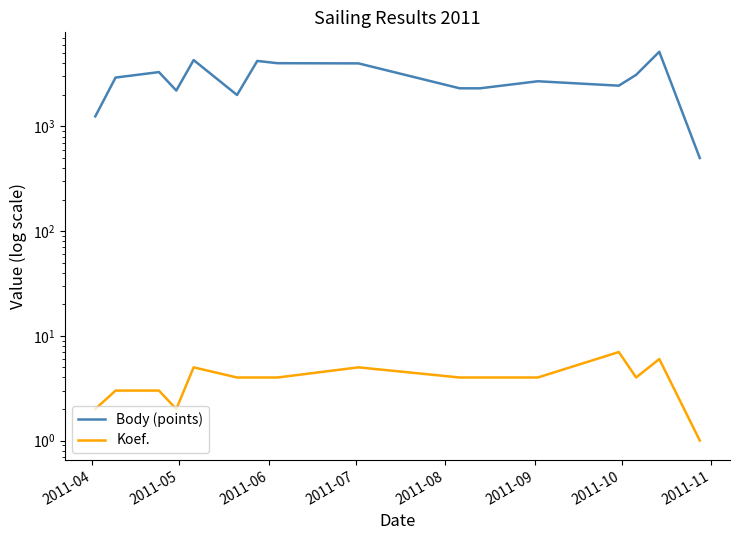

Which series has the largest total across all categories?

Body (points)